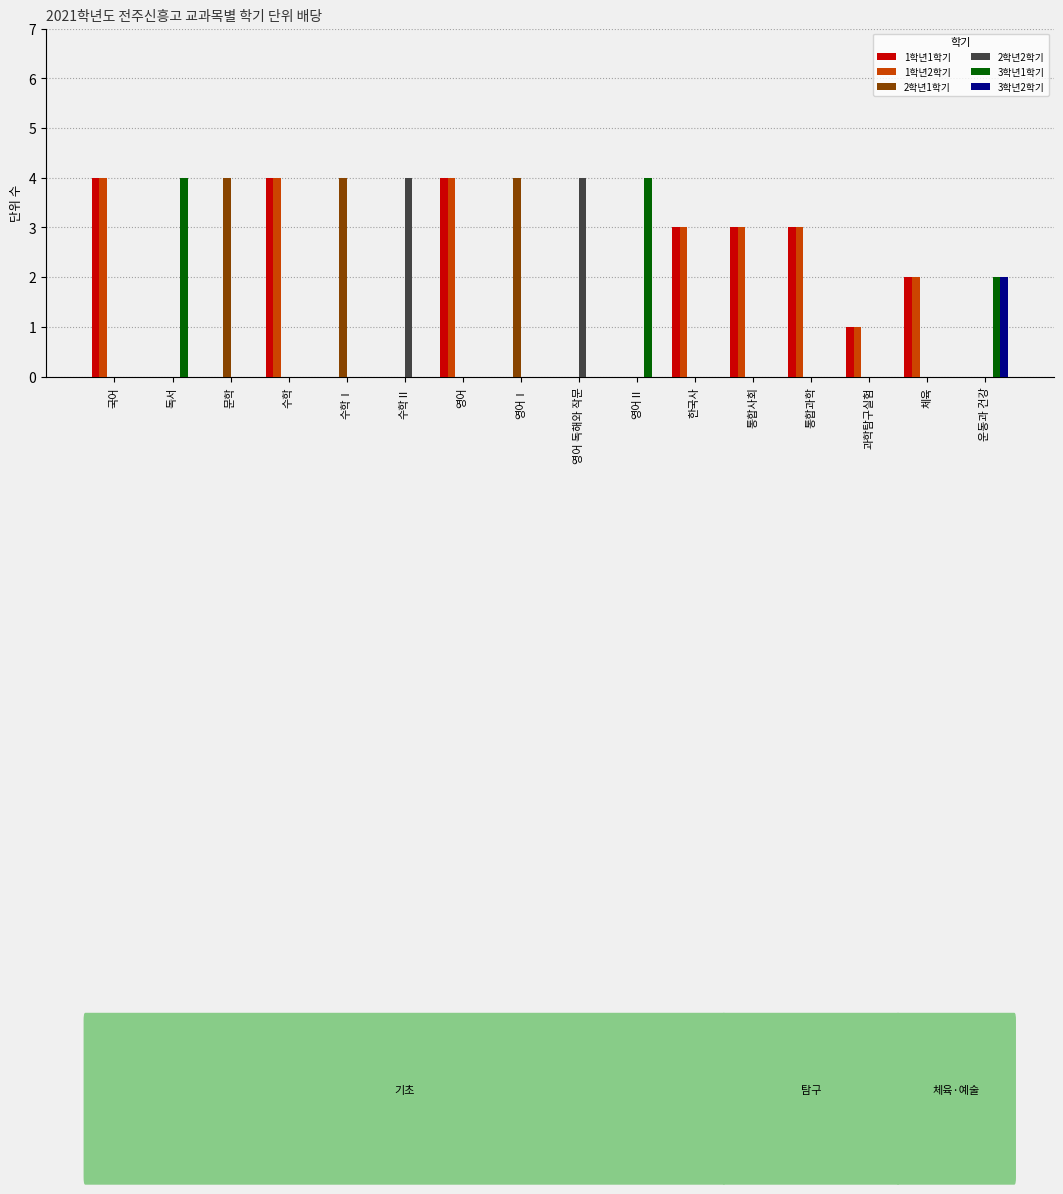

Is the value of 1학년2학기 at 통합사회 greater than the value of 2학년1학기 at 영어 독해와 작문?

Yes